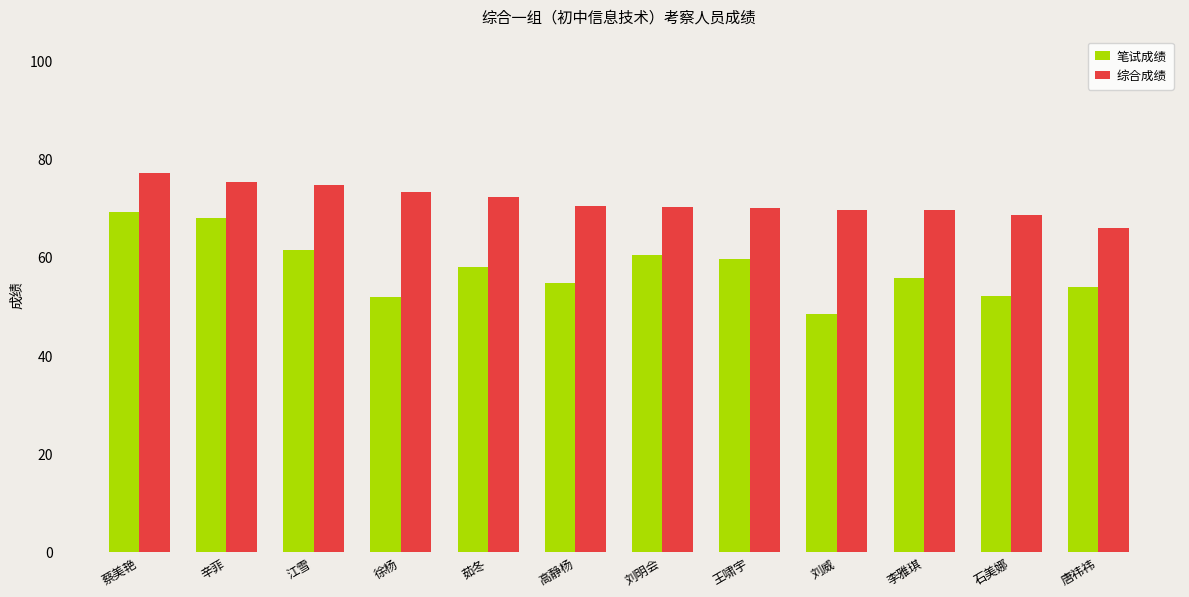

At which label does 综合成绩 reach its minimum?

唐祎祎